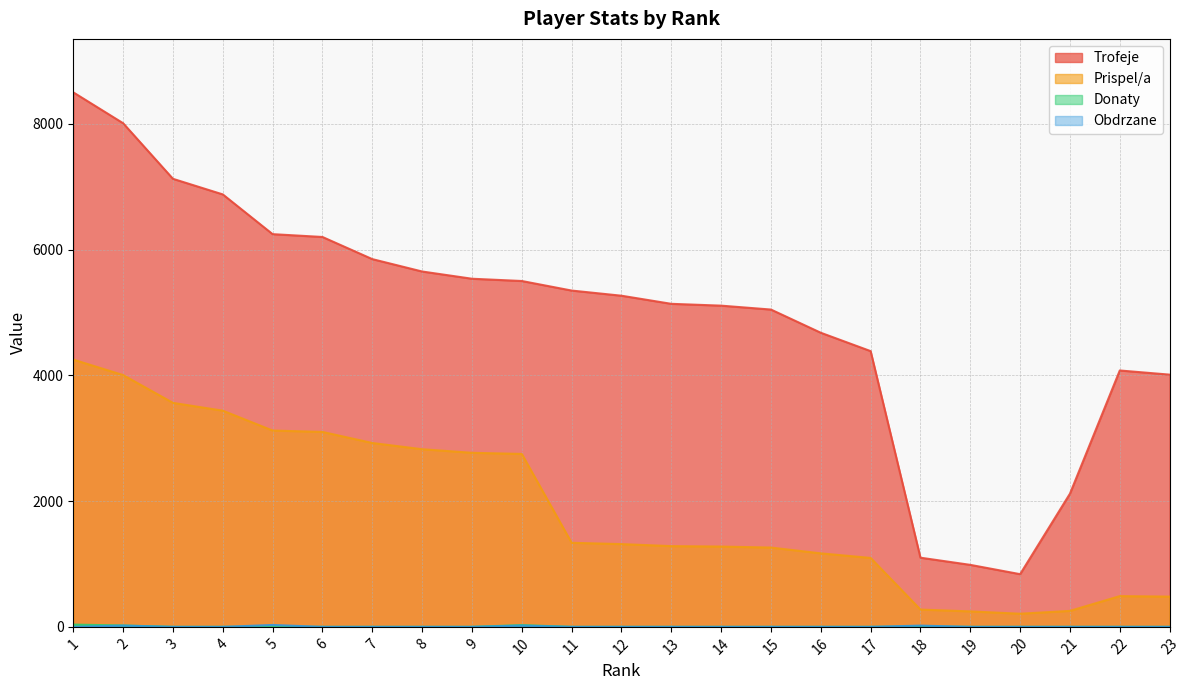

Reading left to right, extract all data points from this chart.

Trofeje: 1=8500	2=8009	3=7125	4=6877	5=6245	6=6200	7=5848	8=5651	9=5536	10=5500	11=5348	12=5266	13=5137	14=5108	15=5046	16=4677	17=4385	18=1100	19=986	20=838	21=2118	22=4077	23=4011
Prispel/a: 1=4250	2=4004	3=3562	4=3438	5=3122	6=3100	7=2924	8=2825	9=2768	10=2750	11=1337	12=1316	13=1284	14=1277	15=1261	16=1169	17=1096	18=275	19=246	20=209	21=254	22=489	23=481
Donaty: 1=36	2=22	3=0	4=0	5=0	6=0	7=0	8=0	9=0	10=28	11=0	12=0	13=0	14=0	15=0	16=0	17=0	18=4	19=0	20=0	21=0	22=0	23=0
Obdrzane: 1=0	2=20	3=0	4=0	5=30	6=0	7=0	8=0	9=0	10=20	11=0	12=0	13=0	14=0	15=0	16=0	17=0	18=20	19=0	20=0	21=0	22=0	23=0